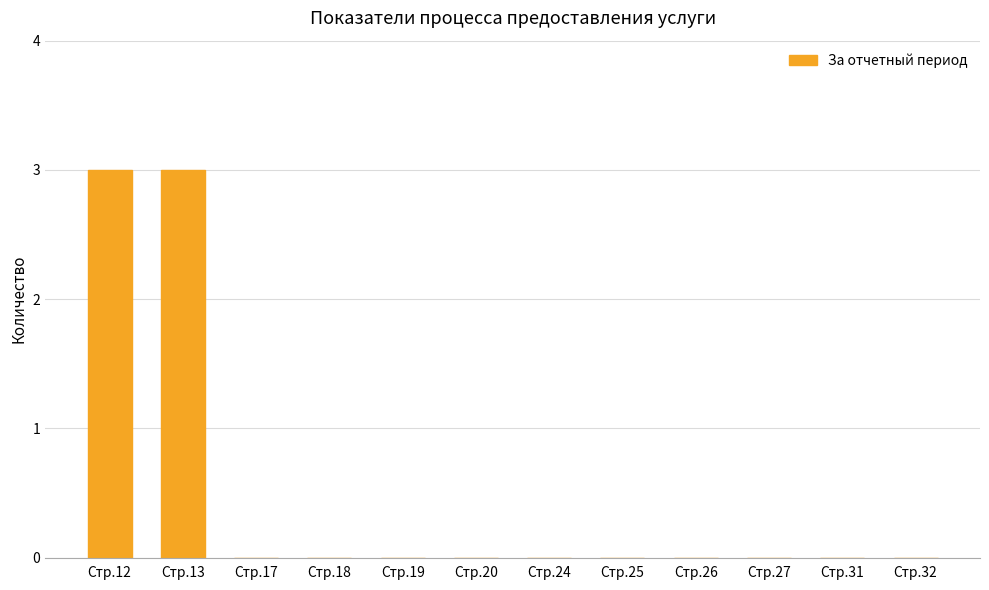

The chart shows a value of 0 at Стр.25. True or false?

True